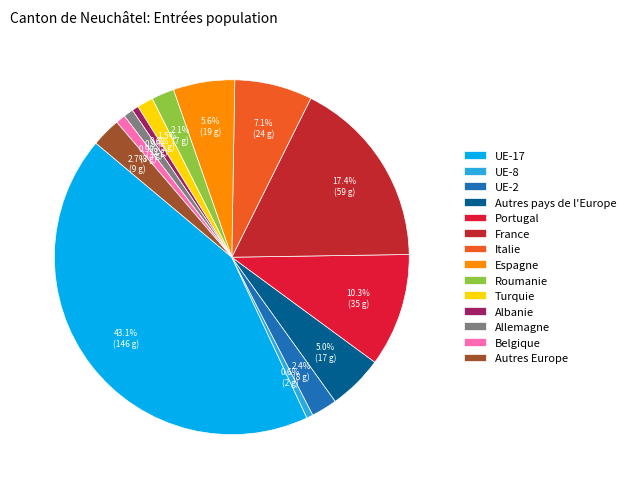

Between Autres pays de l'Europe and Espagne, which is larger?

Espagne